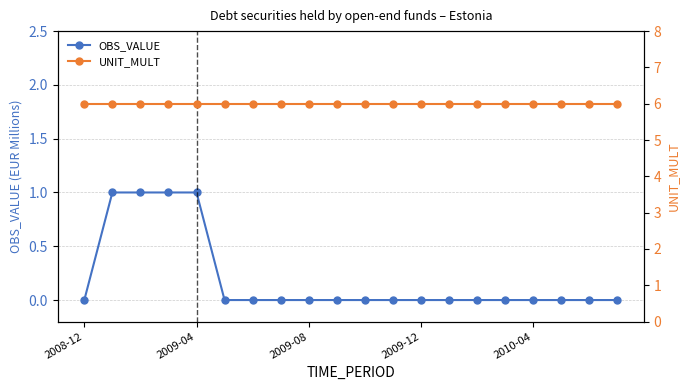

What are all the series names shown in the legend?

OBS_VALUE, UNIT_MULT